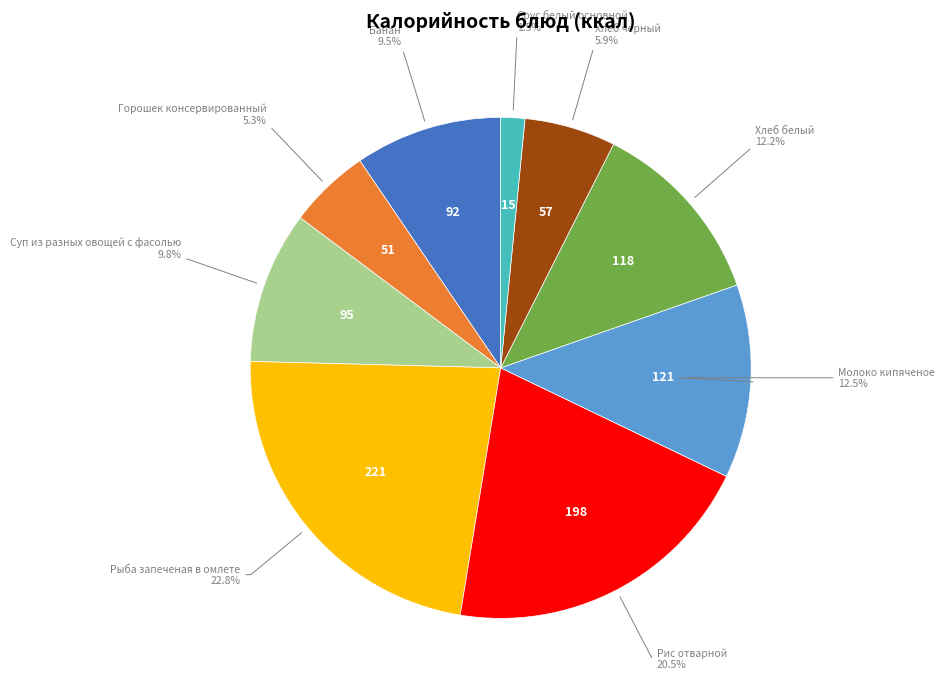

Is there any slice that represents more than half of the pie?

No